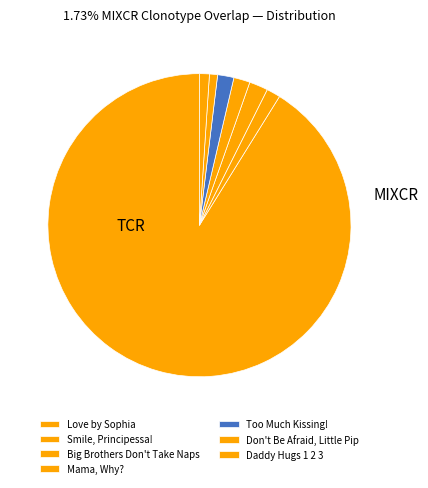

How many segments does this pie chart have?

7